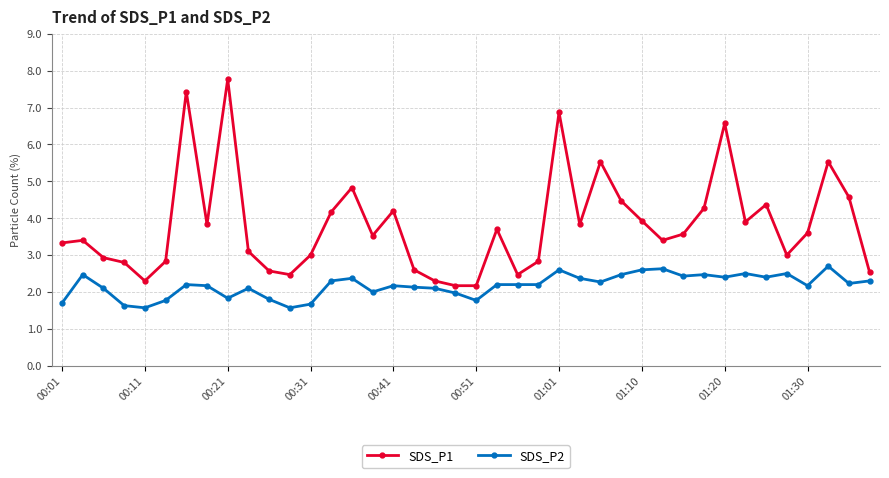

True or false: SDS_P2 and SDS_P1 intersect in this chart.

False